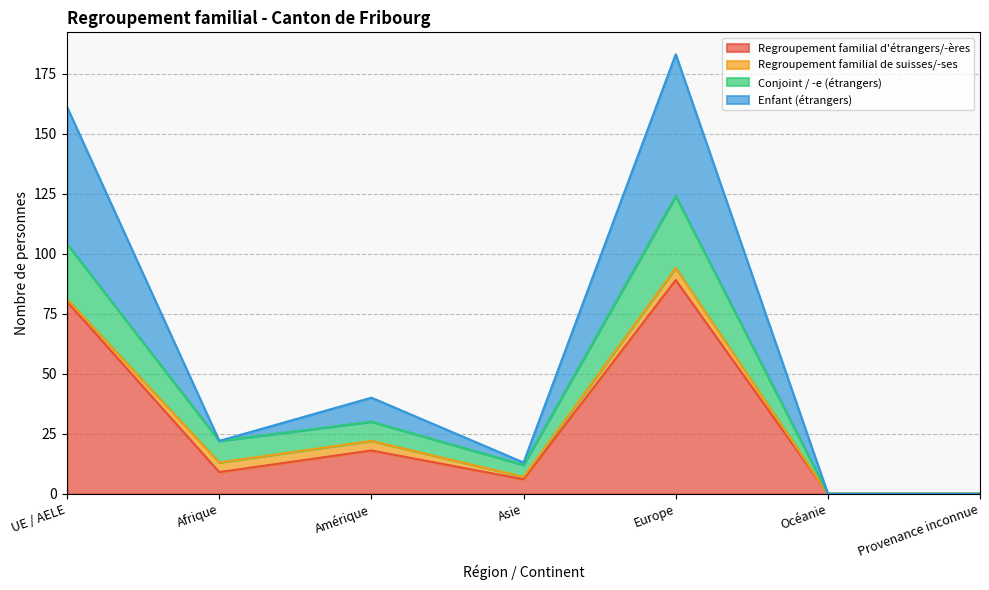

At which category is the sum across all series the highest?

Europe